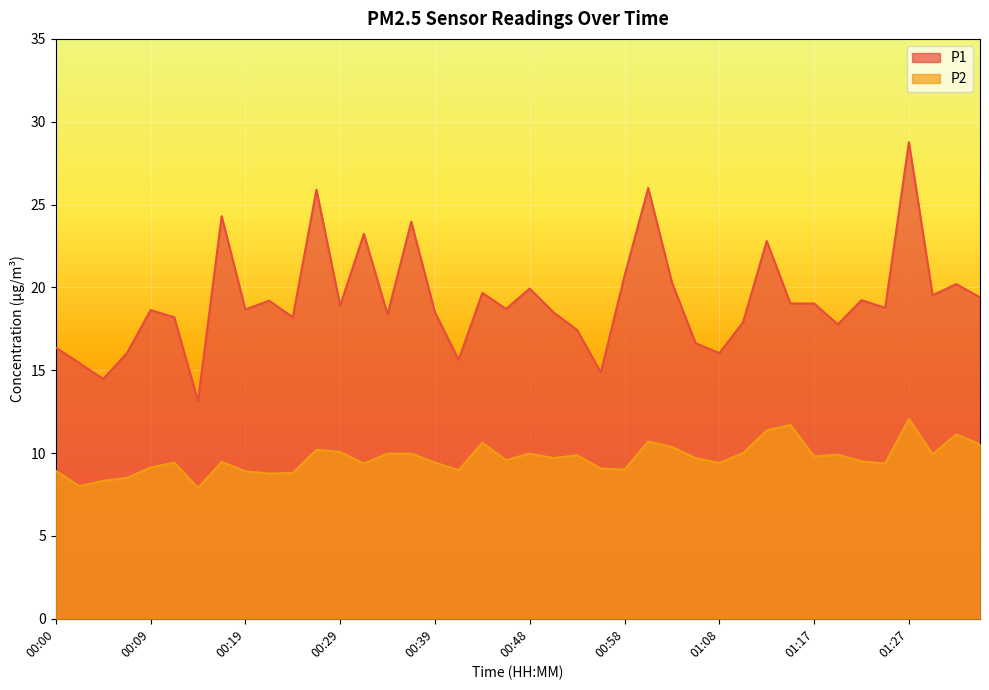

What is the difference between the P1 values at 00:56 and 01:03?

5.4